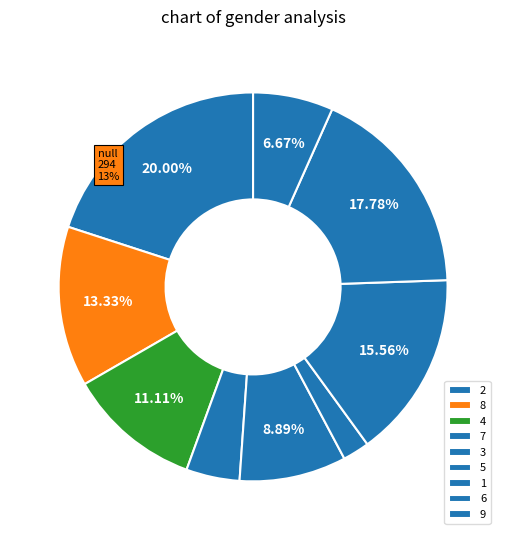

What is the largest slice in the pie chart?

2